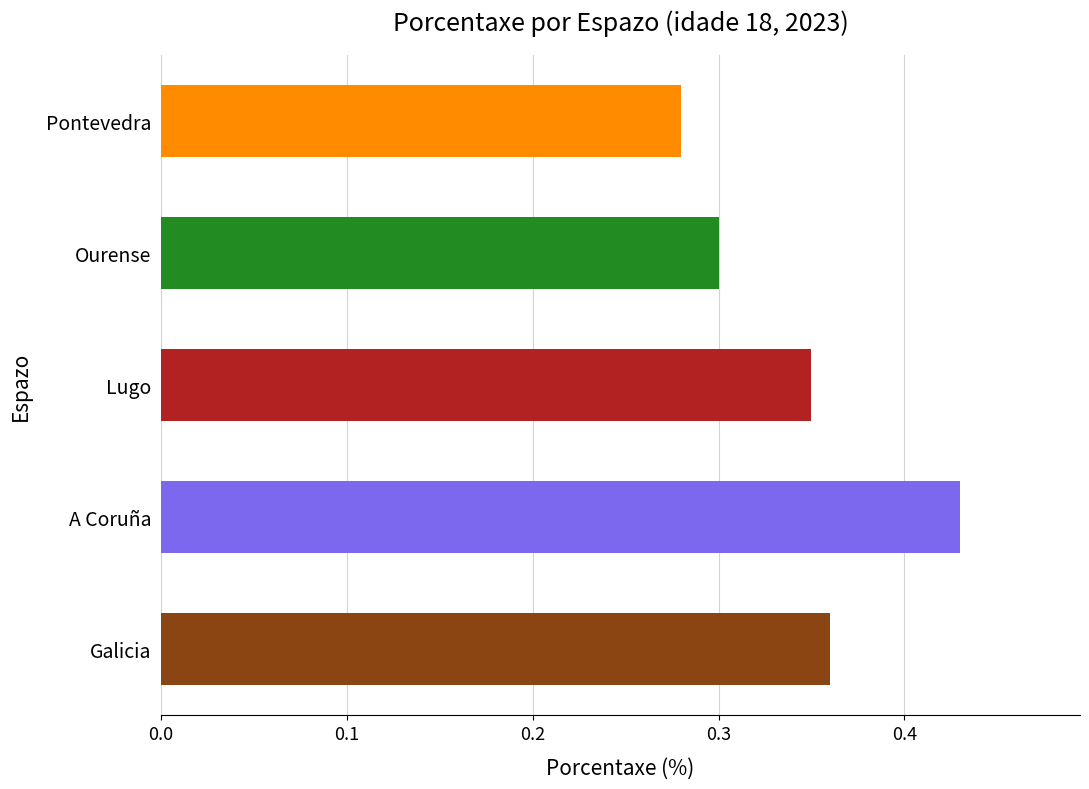

How many distinct data groups are displayed?

1